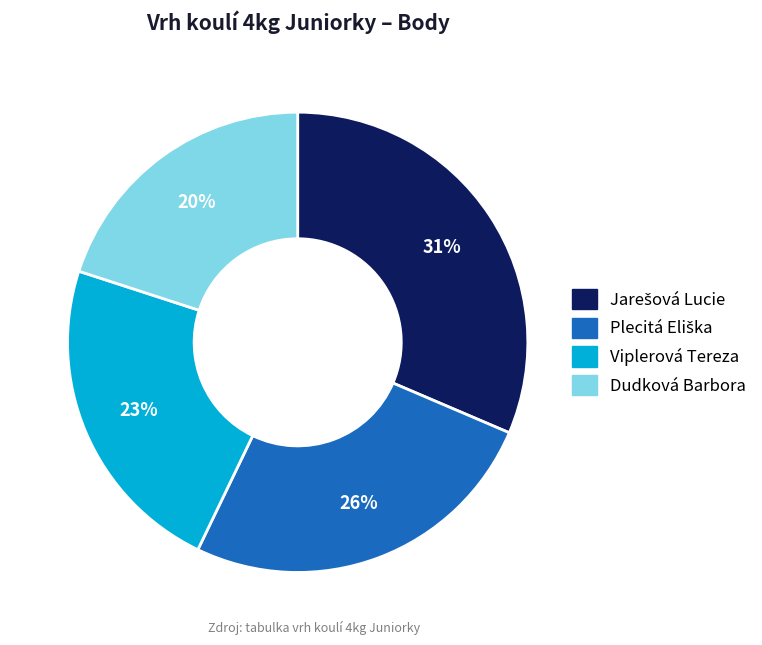

Which has a higher value, Dudková Barbora or Viplerová Tereza?

Viplerová Tereza